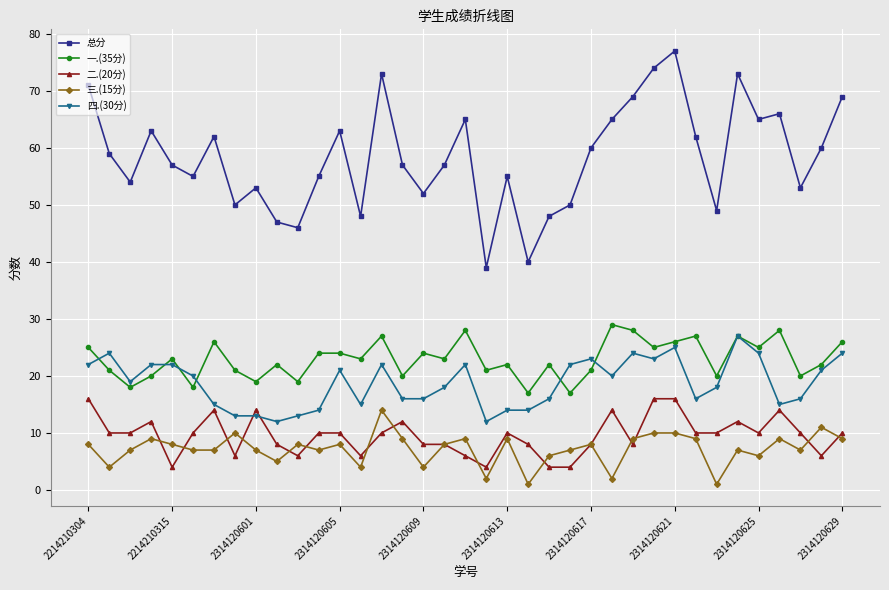

Which series has the largest total across all categories?

总分